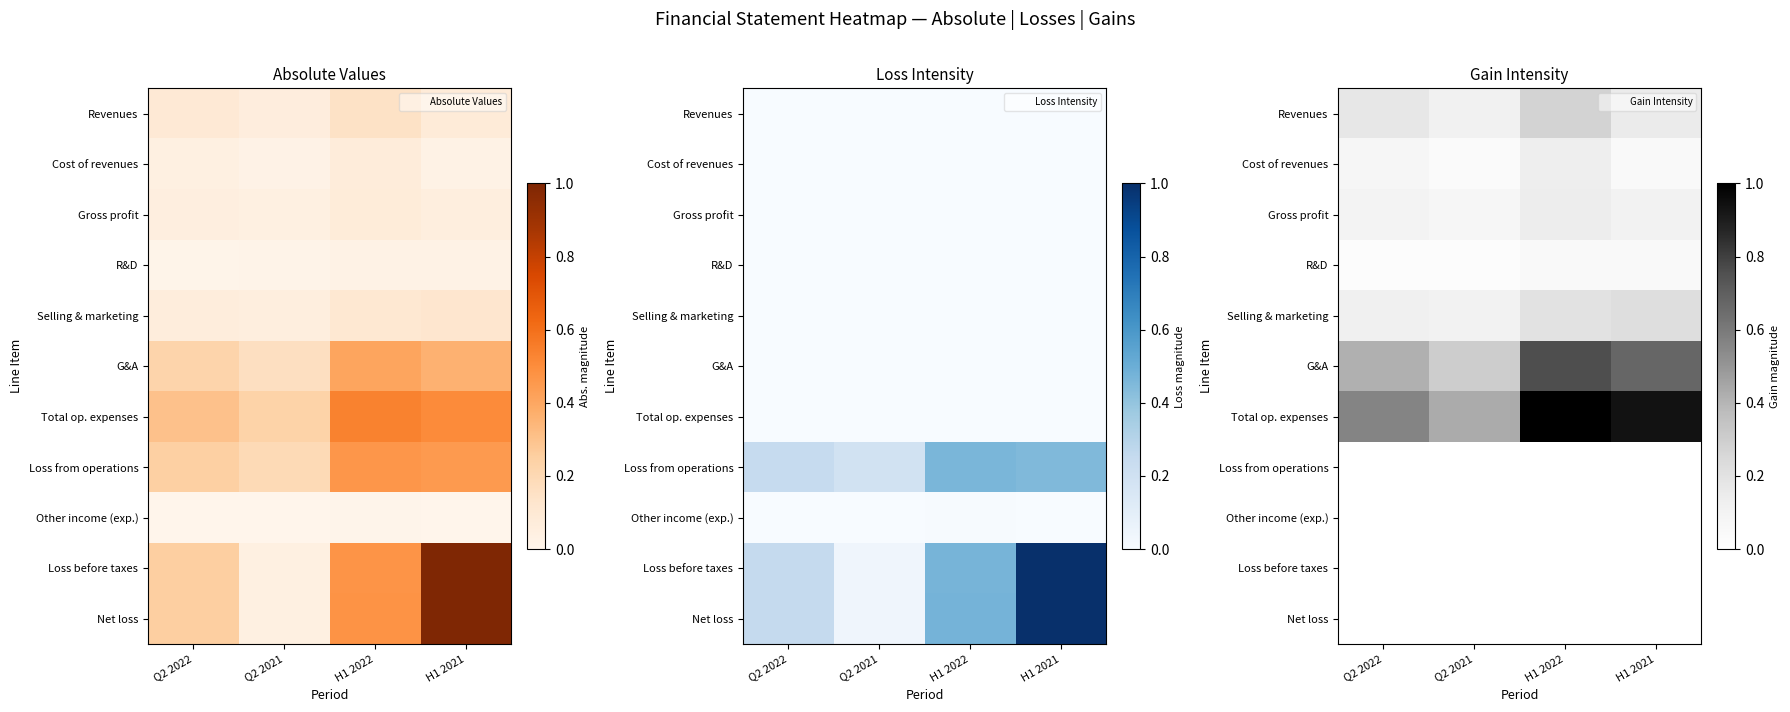

What is the difference between the highest and lowest values at Q2 2022?

0.6